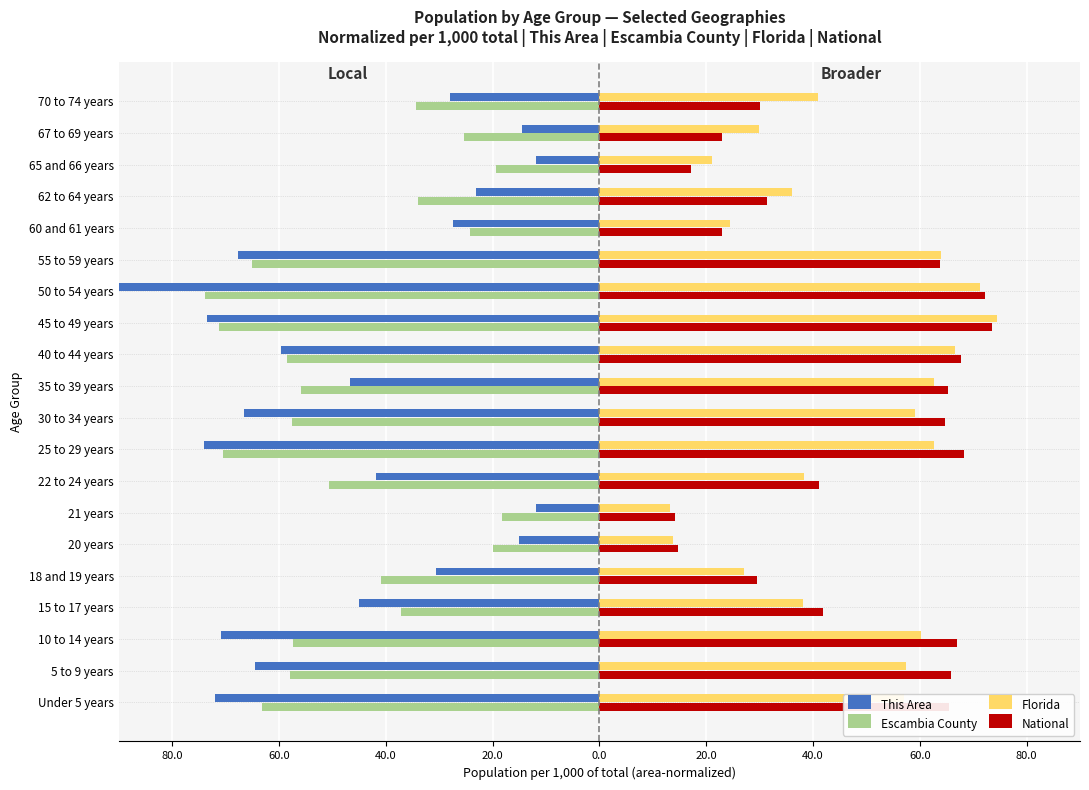

What is the value of the Escambia County bar at the 2nd from the left?

-57.8